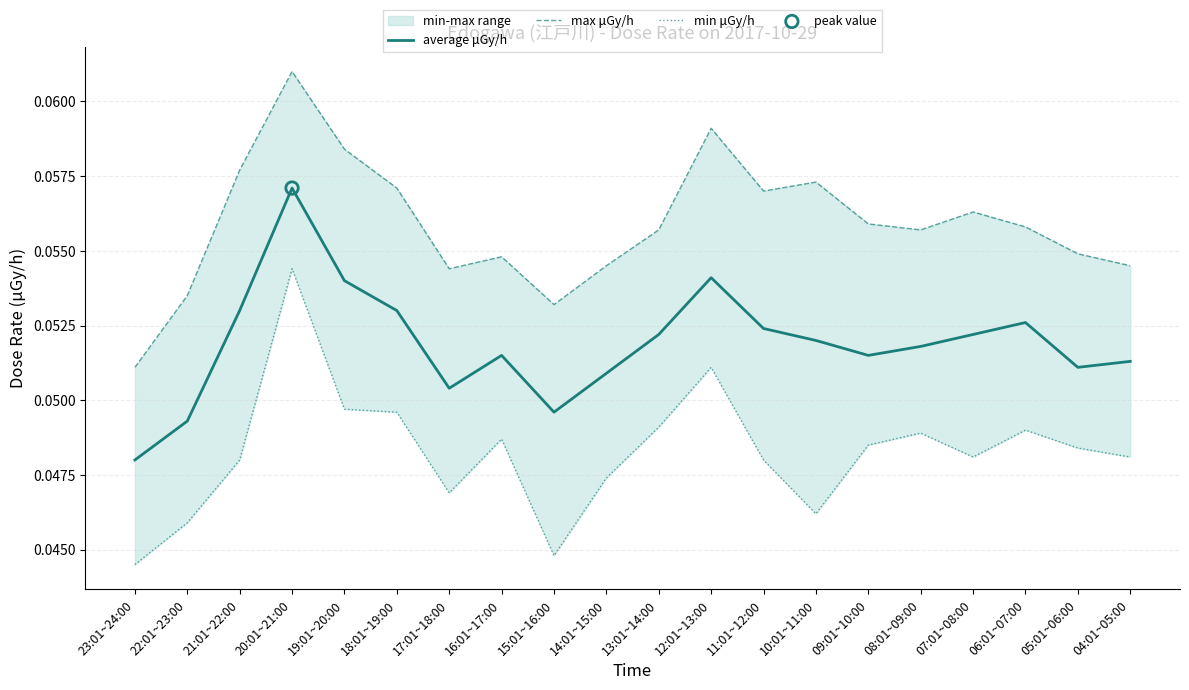

At how many categories does at least one series exceed 0?

20